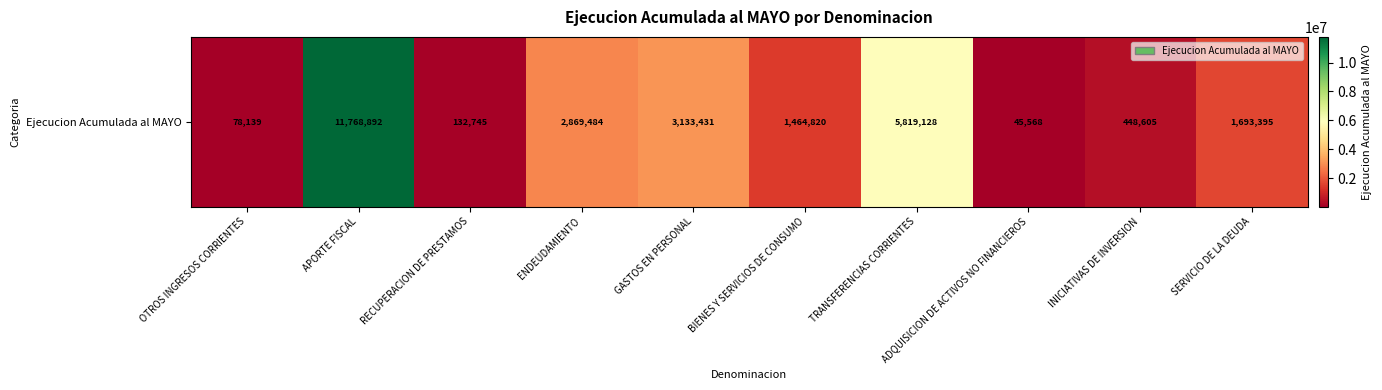

Reading left to right, transcribe all the data shown in this chart.

OTROS INGRESOS CORRIENTES=78139	APORTE FISCAL=11768892	RECUPERACION DE PRESTAMOS=132745	ENDEUDAMIENTO=2869484	GASTOS EN PERSONAL=3133431	BIENES Y SERVICIOS DE CONSUMO=1464820	TRANSFERENCIAS CORRIENTES=5819128	ADQUISICION DE ACTIVOS NO FINANCIEROS=45568	INICIATIVAS DE INVERSION=448605	SERVICIO DE LA DEUDA=1693395